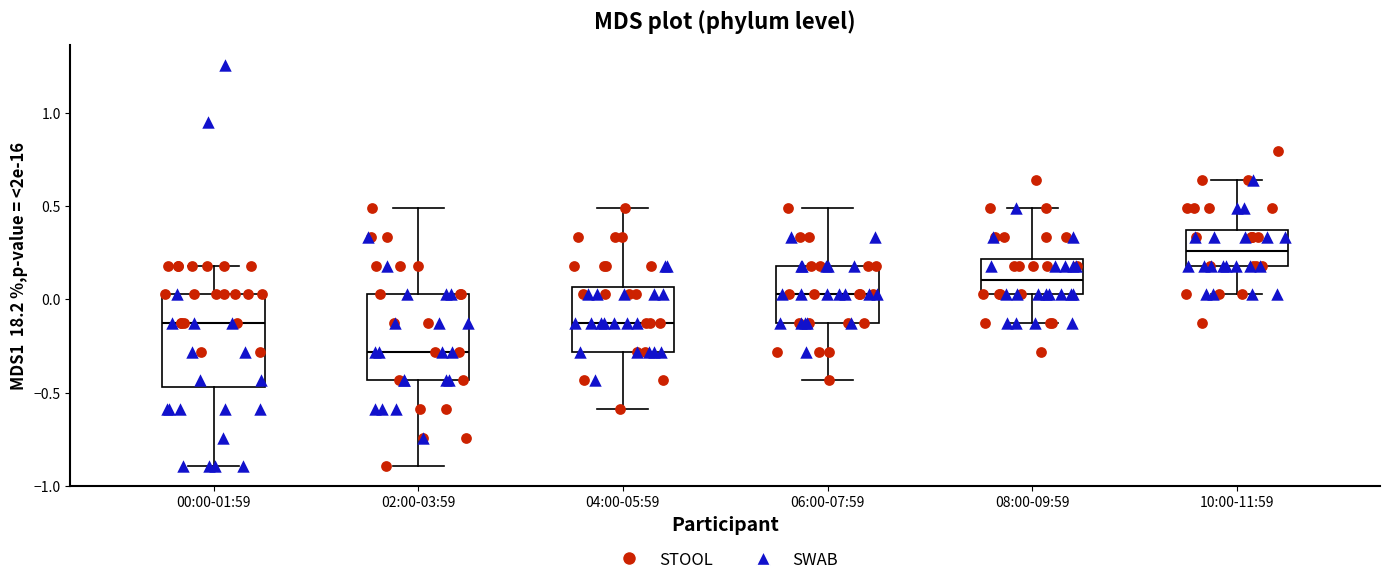

Reading left to right, transcribe this box plot: for each box, give where its median line is, the range the box spans, and where its two whiskers end, as read against the y-axis. The values are not printed on the chart, so give them approximately, as read against the axis.

00:00-01:59: median -0.15, box -0.45 to 0.05, whiskers -0.90 to 0.20
02:00-03:59: median -0.30, box -0.45 to 0.05, whiskers -0.90 to 0.50
04:00-05:59: median -0.15, box -0.30 to 0.05, whiskers -0.60 to 0.50
06:00-07:59: median 0.05, box -0.15 to 0.20, whiskers -0.45 to 0.50
08:00-09:59: median 0.10, box 0.05 to 0.20, whiskers -0.15 to 0.50
10:00-11:59: median 0.25, box 0.20 to 0.35, whiskers 0.05 to 0.65